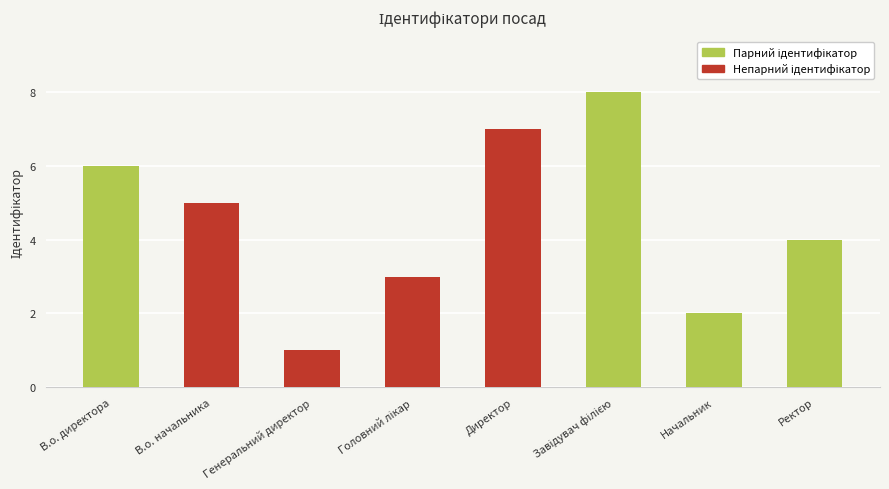

What is the greatest value displayed?

8